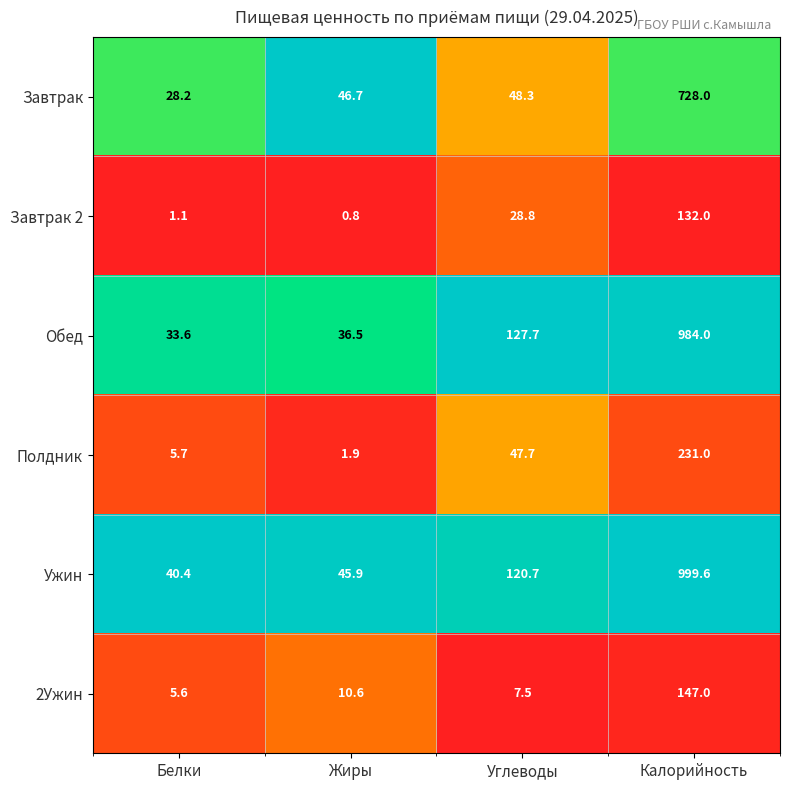

What is the total value across all series at Белки?

114.6